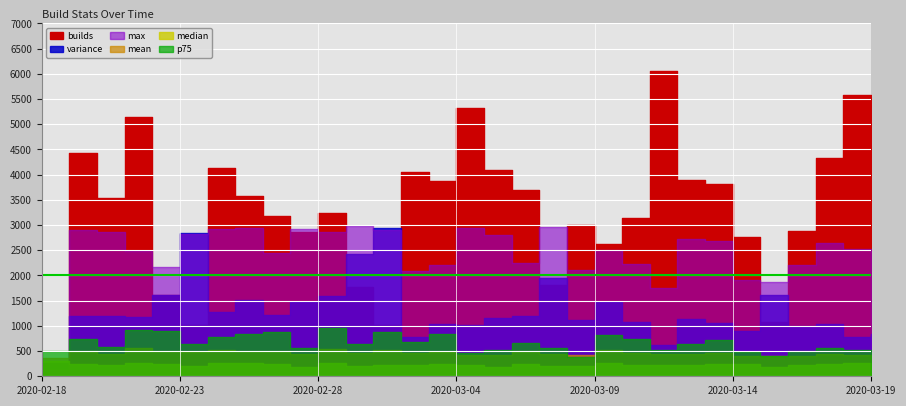

At which label does variance first exceed 58?

2020-02-19